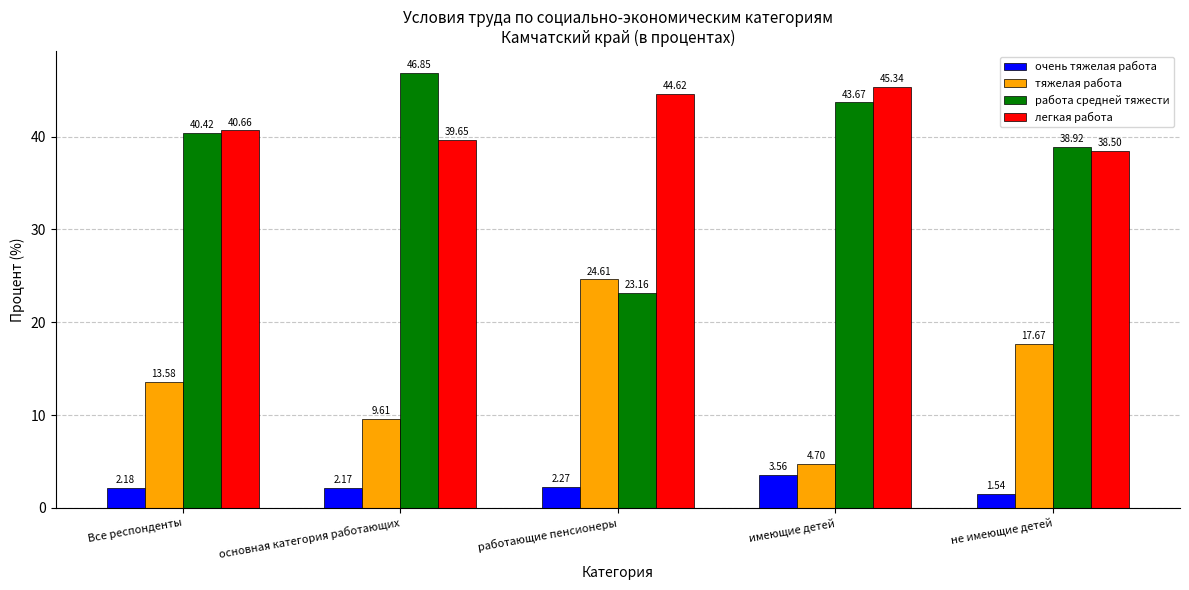

What are all the series names shown in the legend?

очень тяжелая работа, тяжелая работа, работа средней тяжести, легкая работа